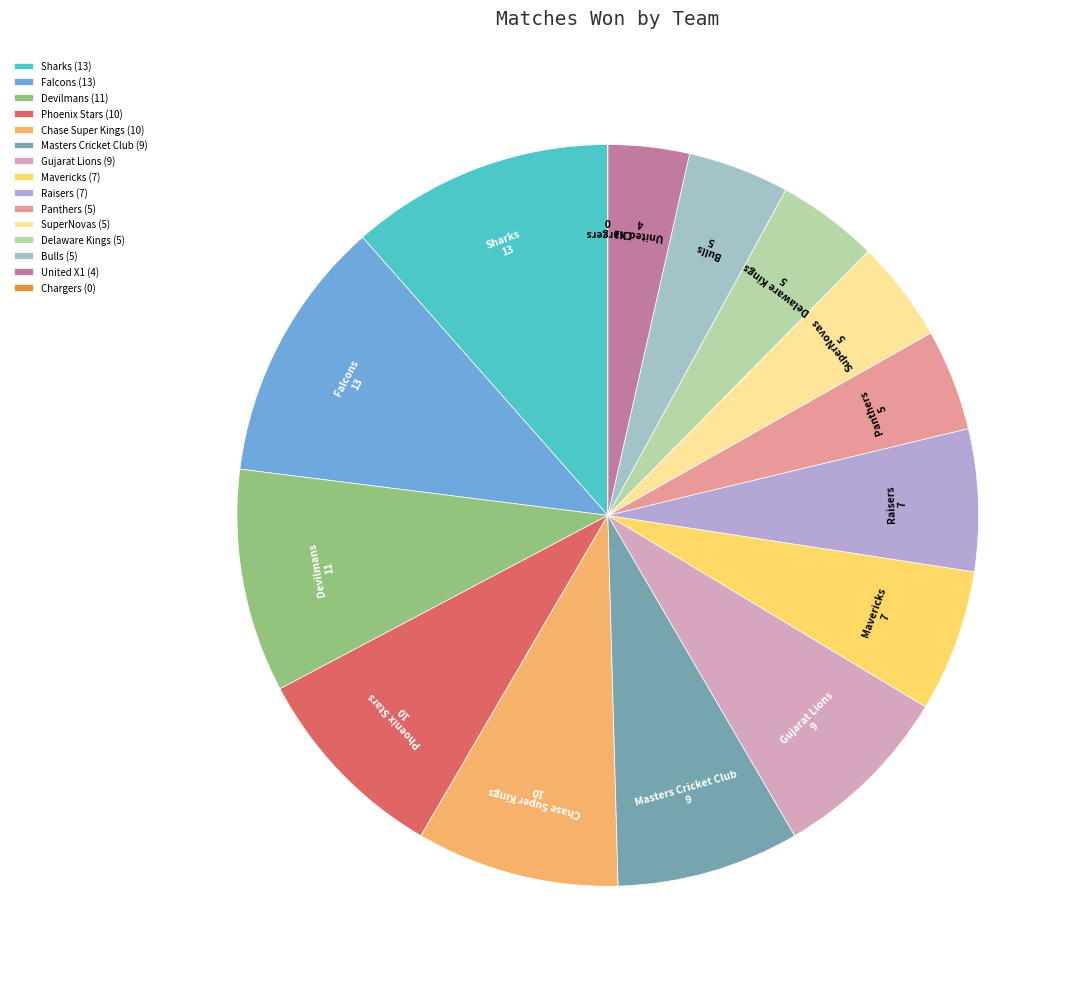

Is there a majority slice in this chart?

No